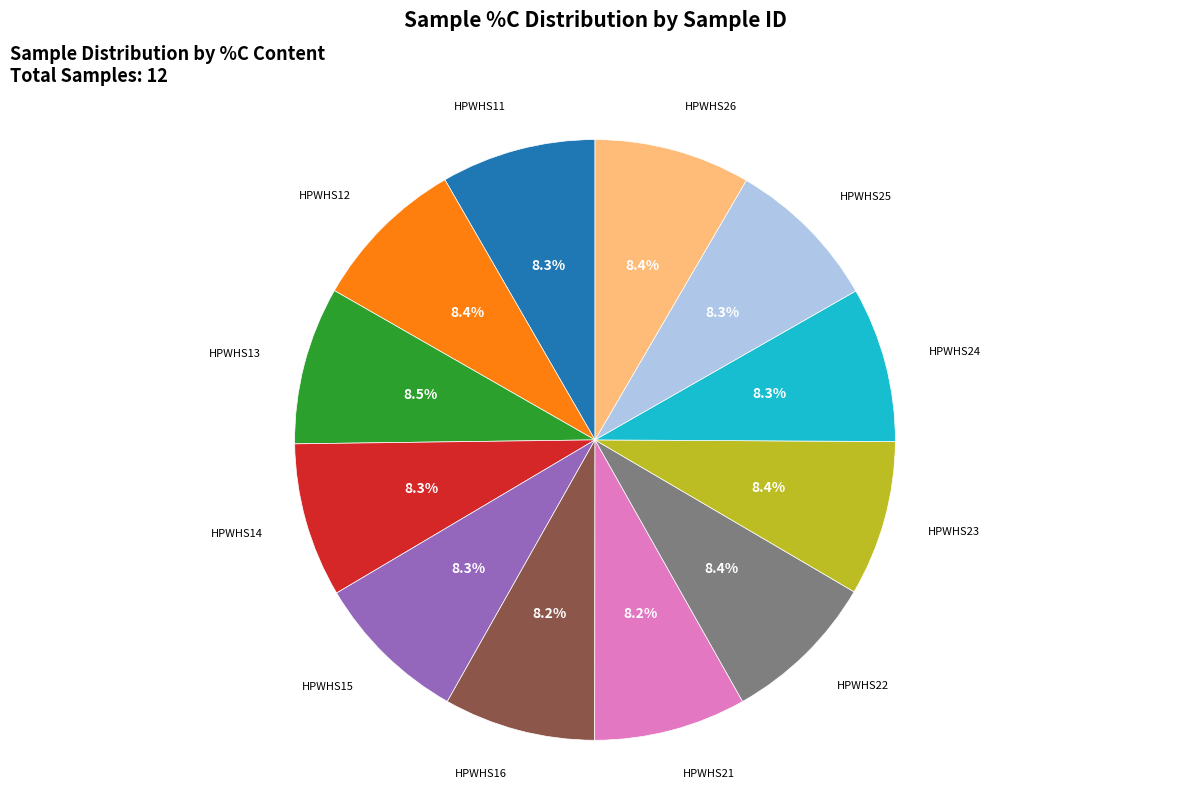

Is there a majority slice in this chart?

No